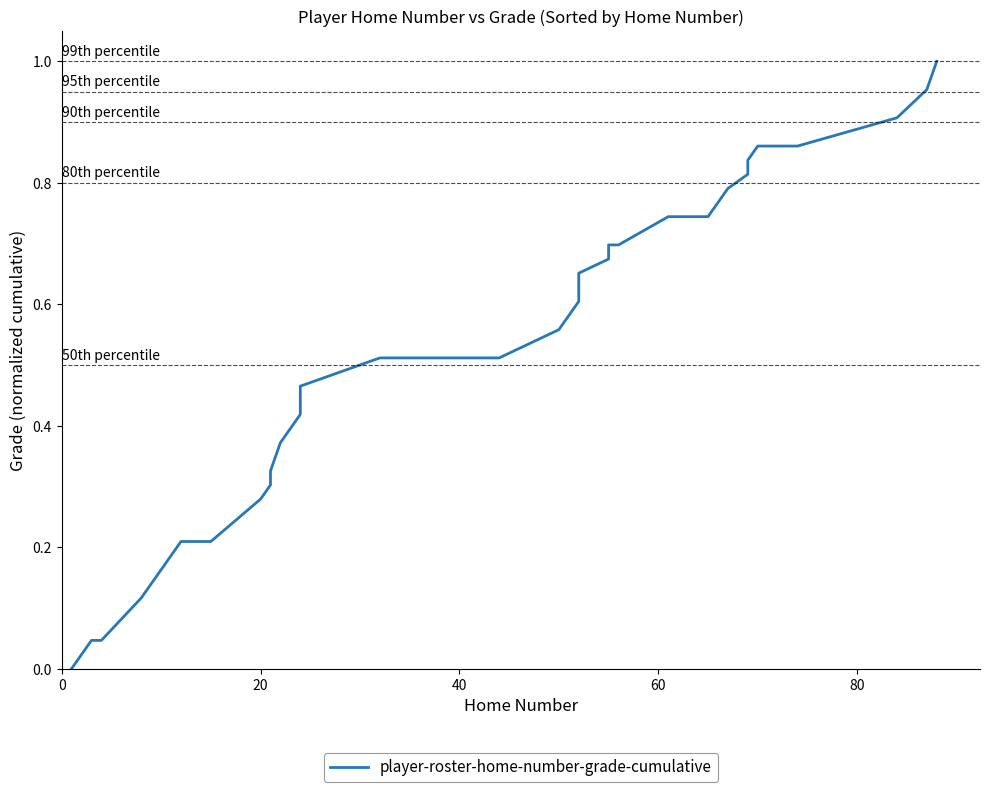

How many positive values are there?

38